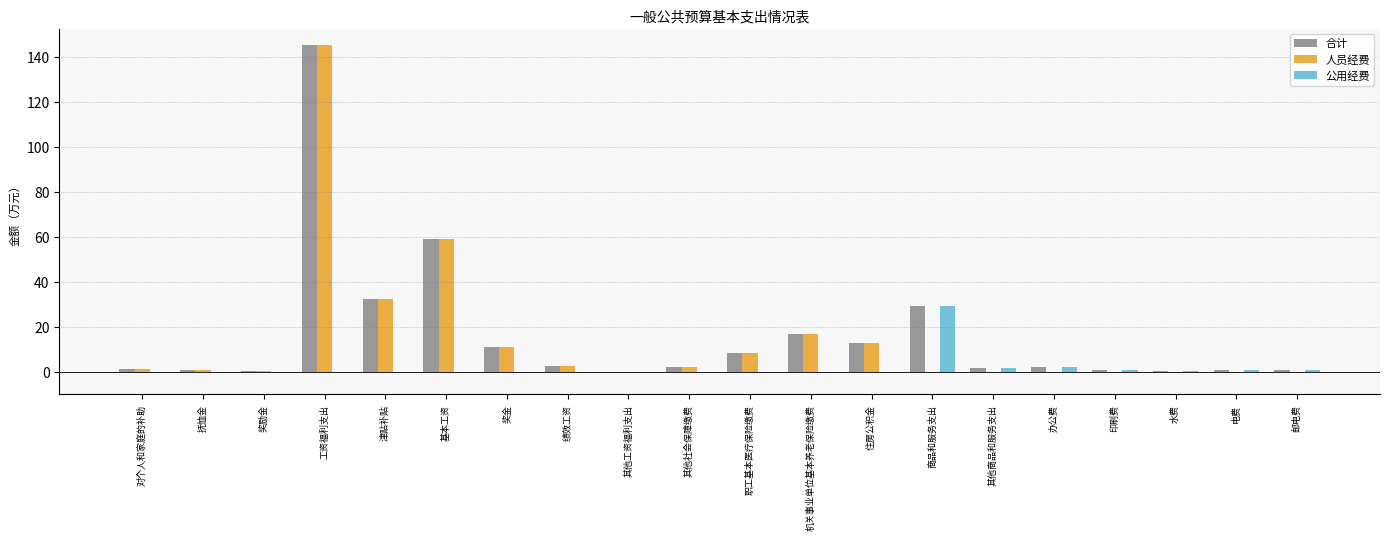

What is the highest value of the 人员经费 series?

145.4